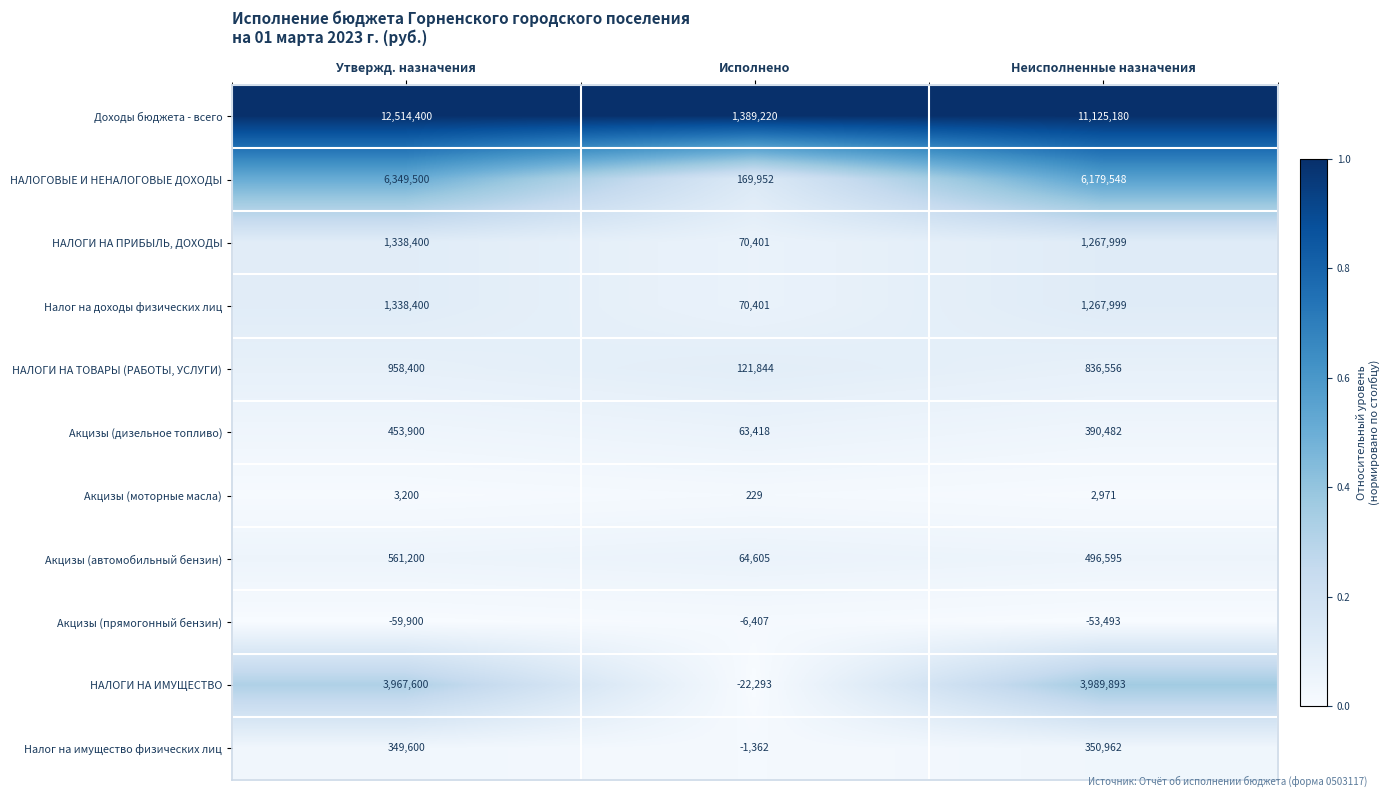

What is the greatest value displayed?

12514400